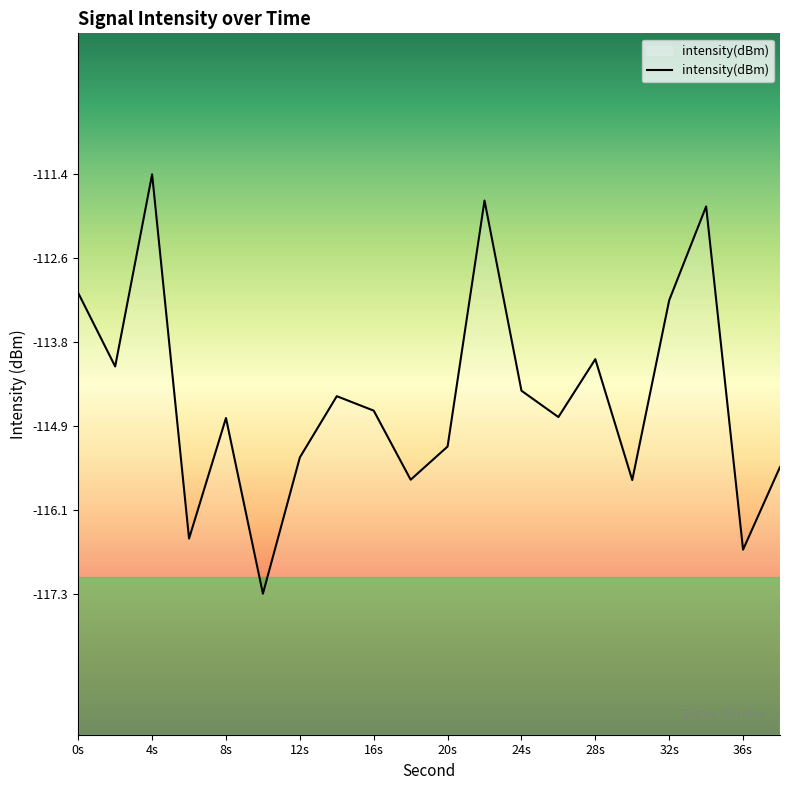

True or false: the data shows -157.1 at 32s.

False